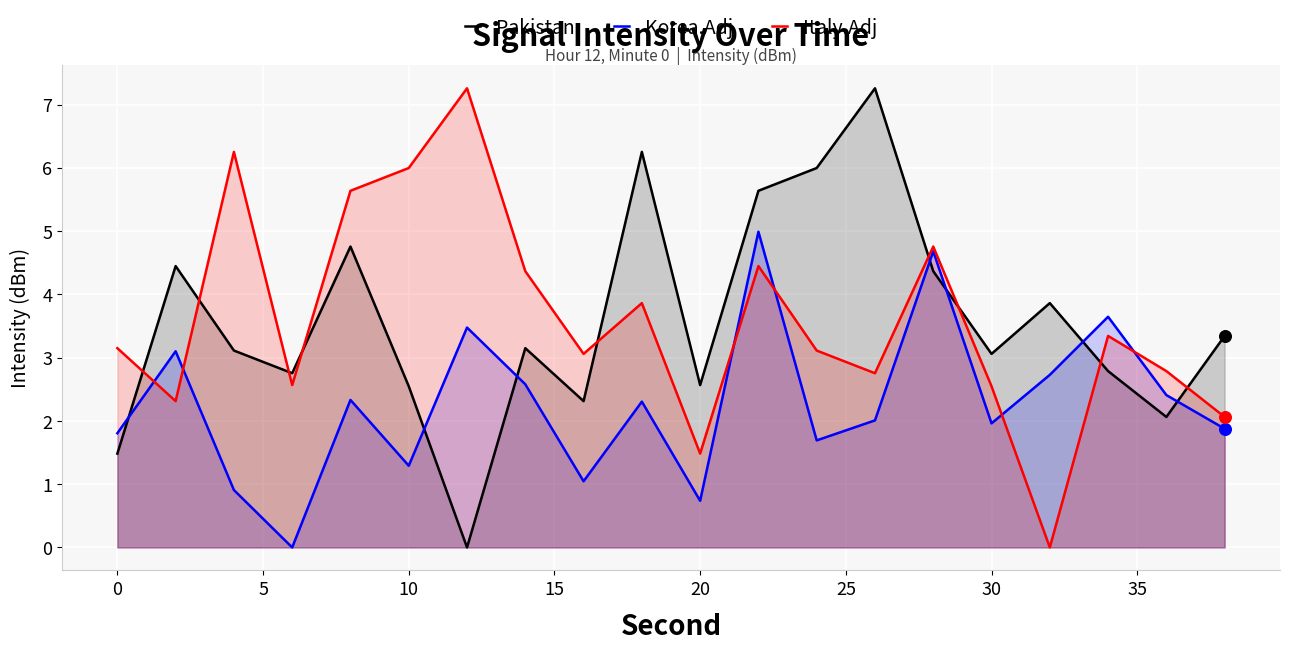

Which series reaches the maximum Y coordinate?

Pakistan